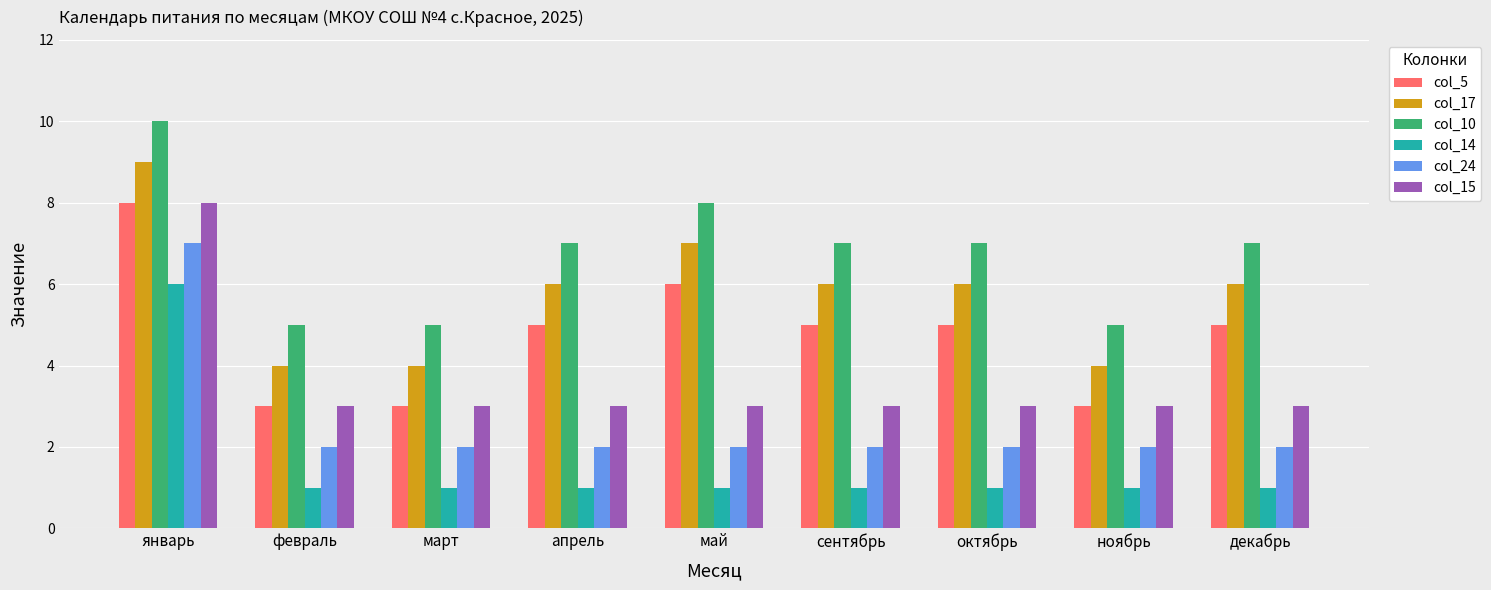

The value of col_5 at декабрь is 9. True or false?

False